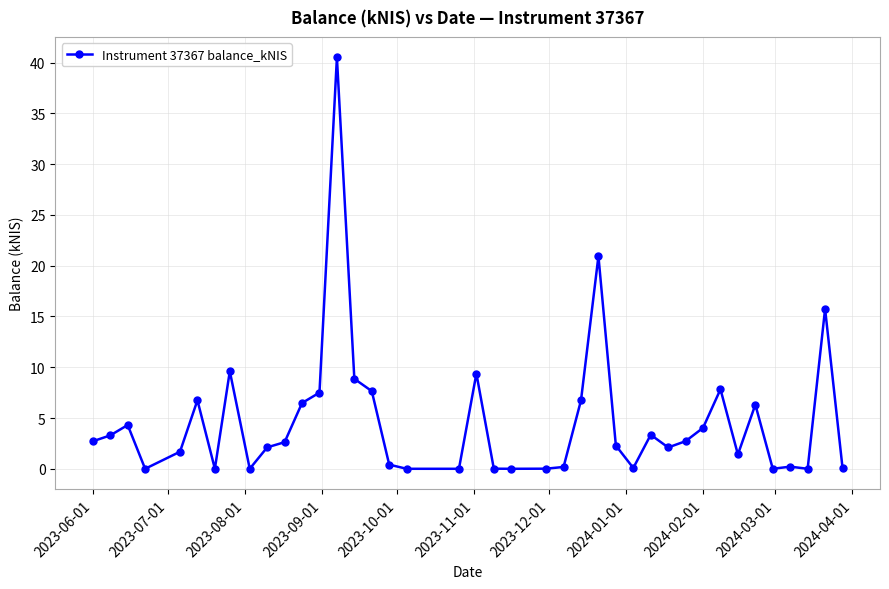

What is the difference between the maximum and minimum values?

40.5